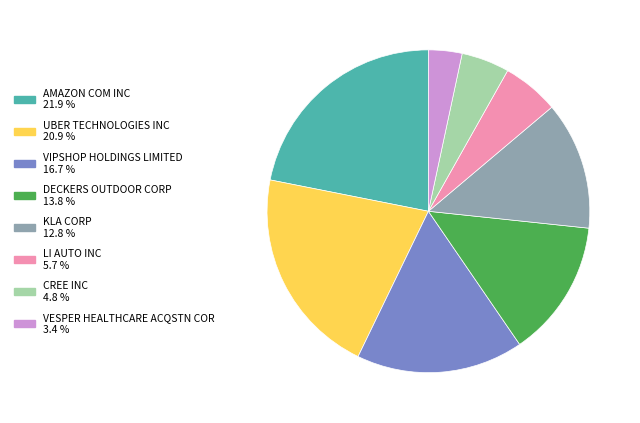

How many slices are in this pie chart?

8